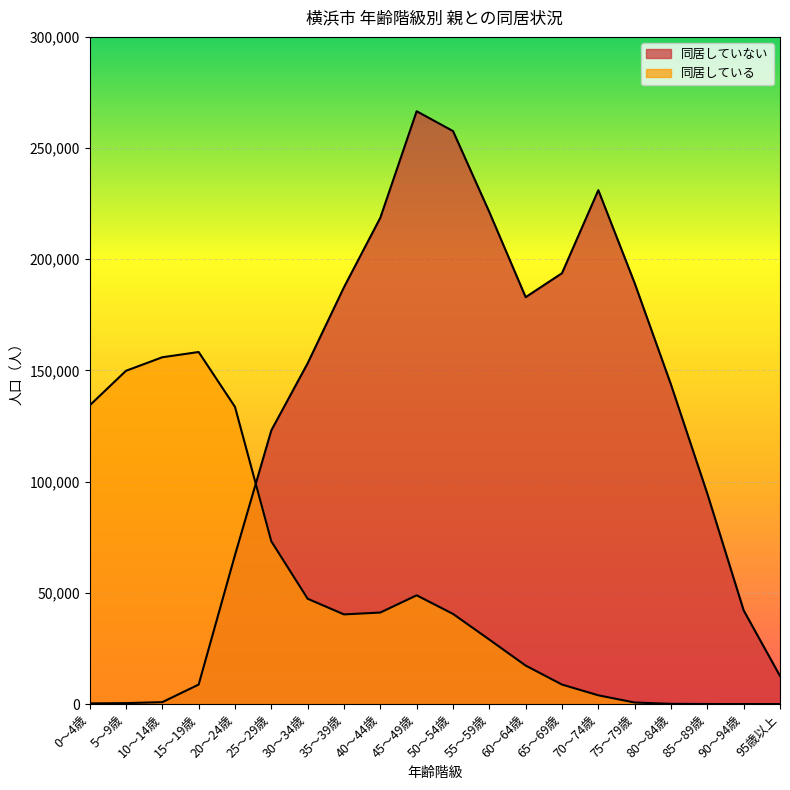

Where is the first local minimum for 同居していない?

60～64歳